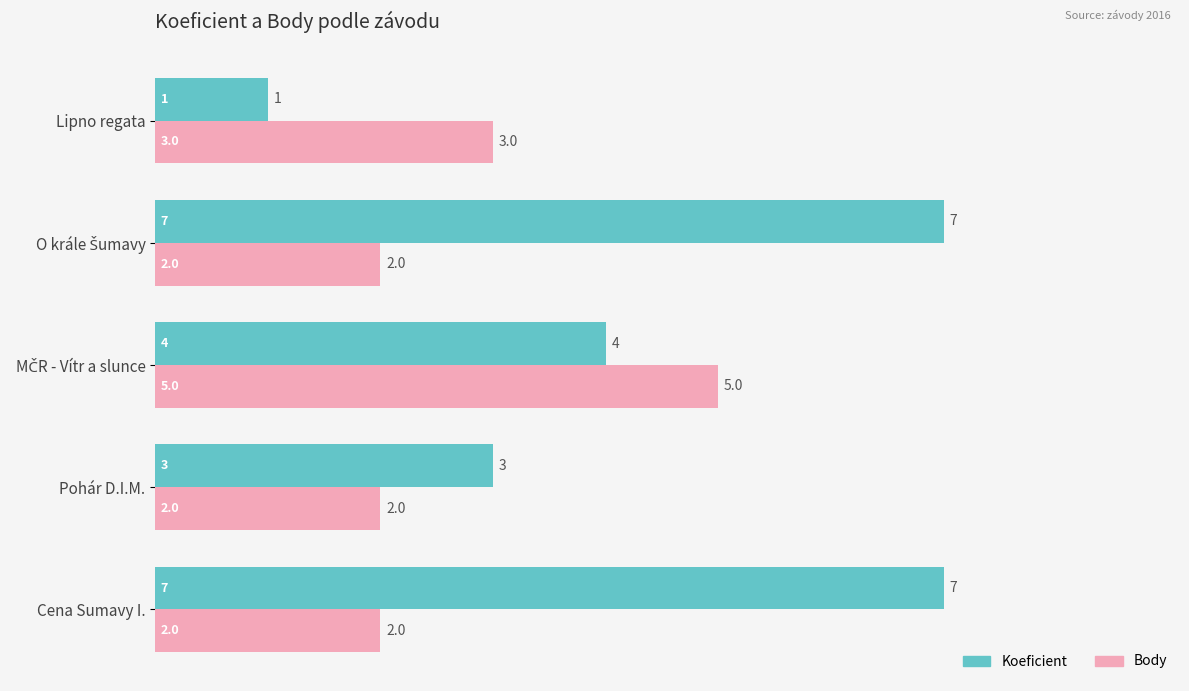

The value of Body at Pohár D.I.M. is 1. True or false?

False